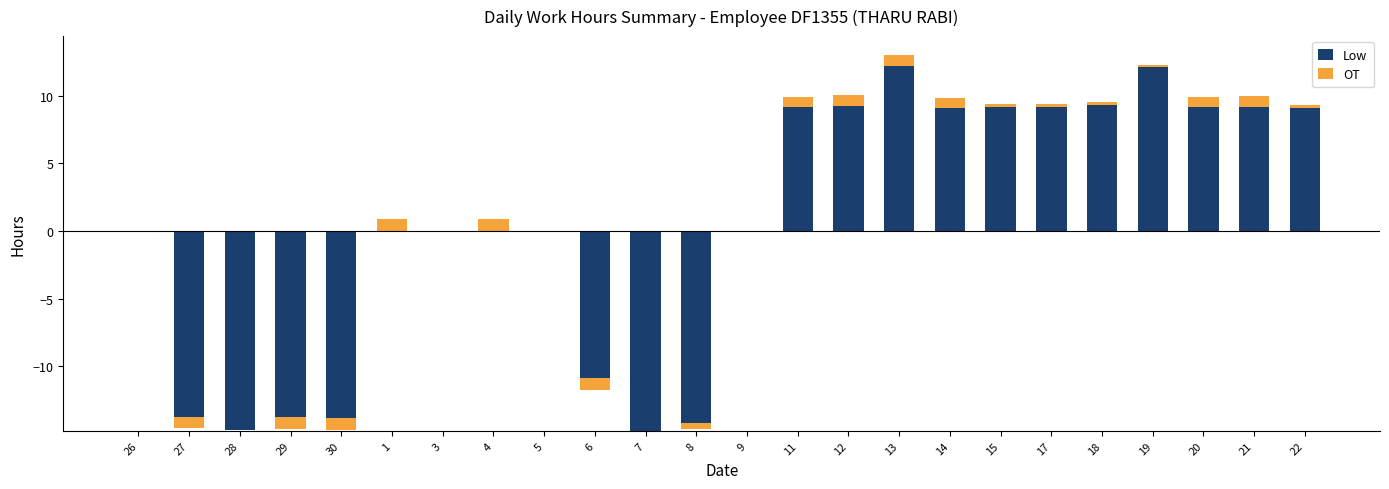

How many categories are shown in the chart?

24